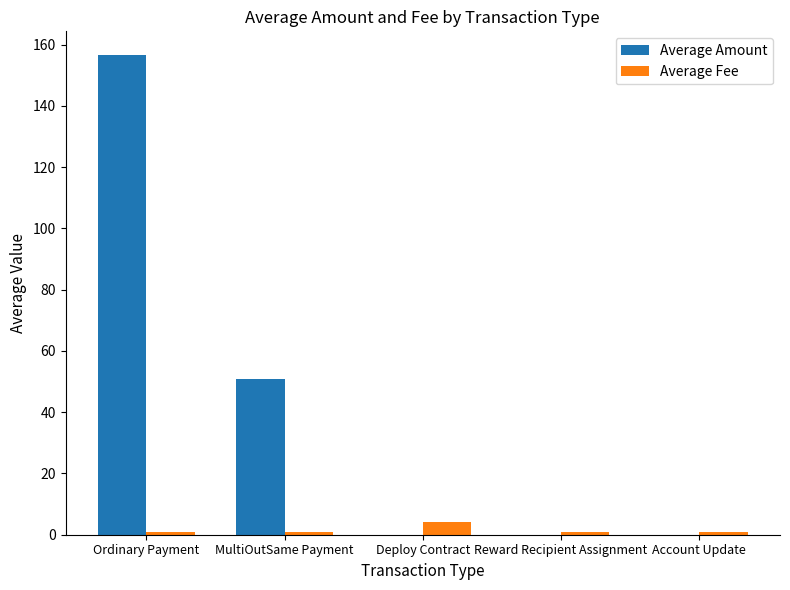

Which label corresponds to the largest value in the chart?

Ordinary Payment